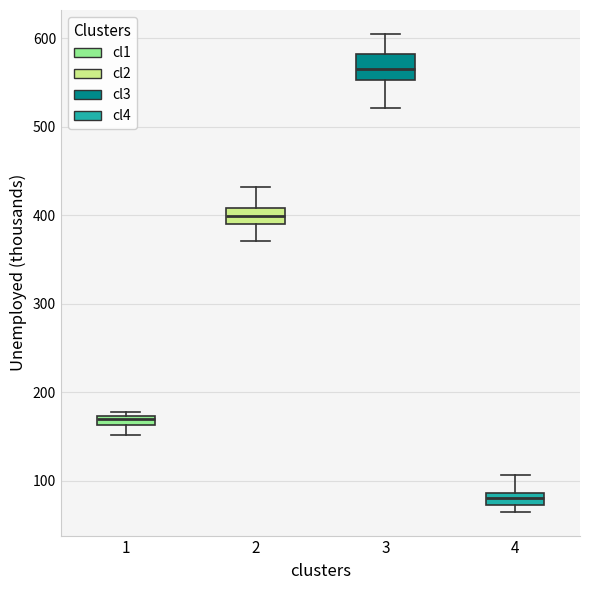

Where is the upper edge of the box at x = 1 on the y-axis? The values are not printed on the chart, so give them approximately, as read against the axis.

170